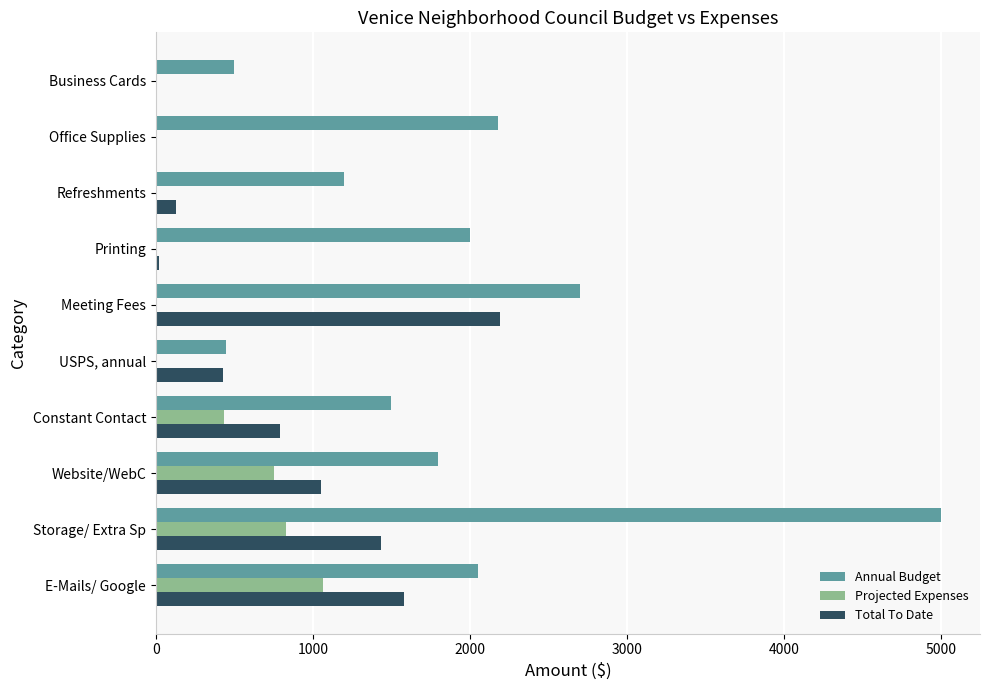

What is the sum of all Total To Date values?

7635.6